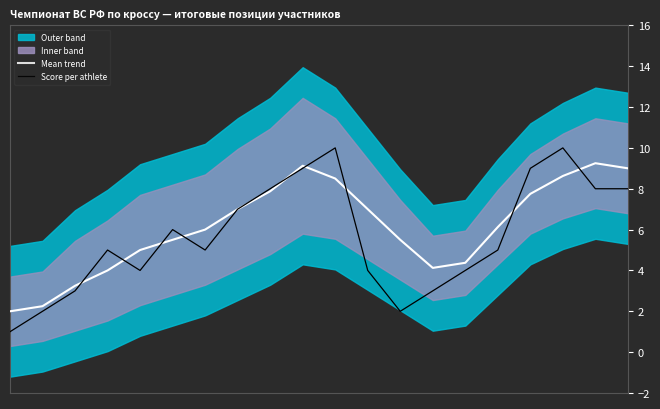

How many lines are shown in the chart?

2